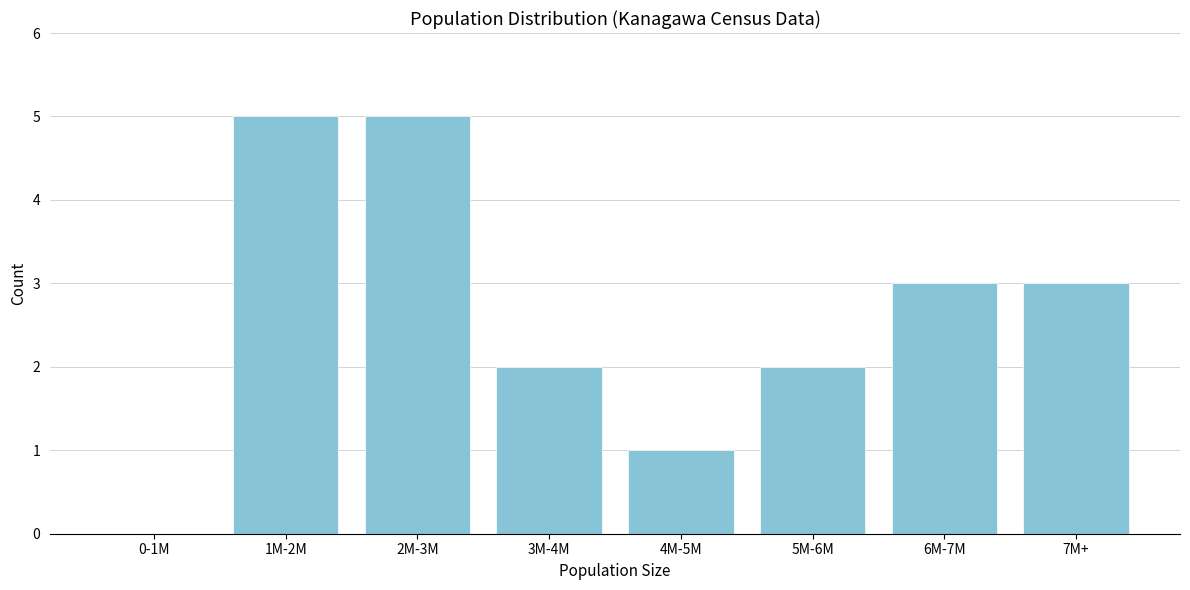

Reading right to left, transcribe all the data shown in this chart.

7M+=3	6M-7M=3	5M-6M=2	4M-5M=1	3M-4M=2	2M-3M=5	1M-2M=5	0-1M=0